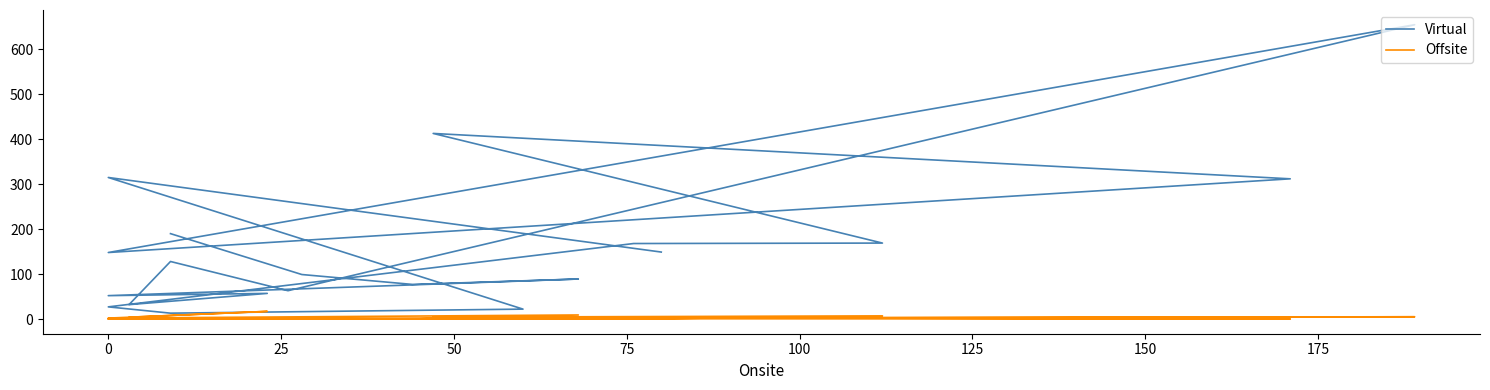

True or false: Offsite and Virtual intersect in this chart.

False